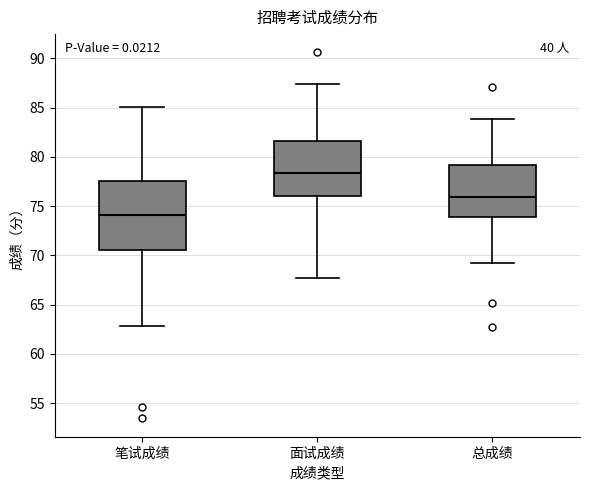

Reading left to right, read every box against the y-axis: the position of its median line, the range the box covers, and the ends of its whiskers. The values are not printed on the chart, so give them approximately, as read against the axis.

笔试成绩: median 74.0, box 70.5 to 77.5, whiskers 63.0 to 85.0
面试成绩: median 78.5, box 76.0 to 81.5, whiskers 67.5 to 87.5
总成绩: median 76.0, box 74.0 to 79.0, whiskers 69.0 to 84.0